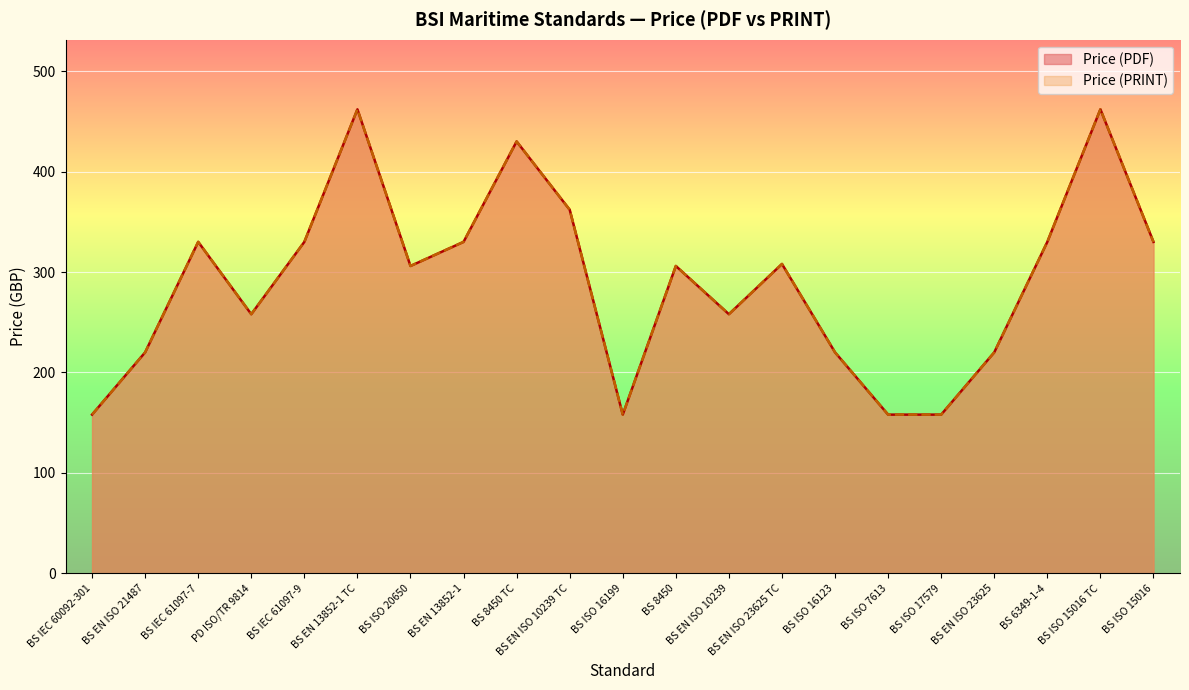

Which series has the largest total across all categories?

Price (PDF)